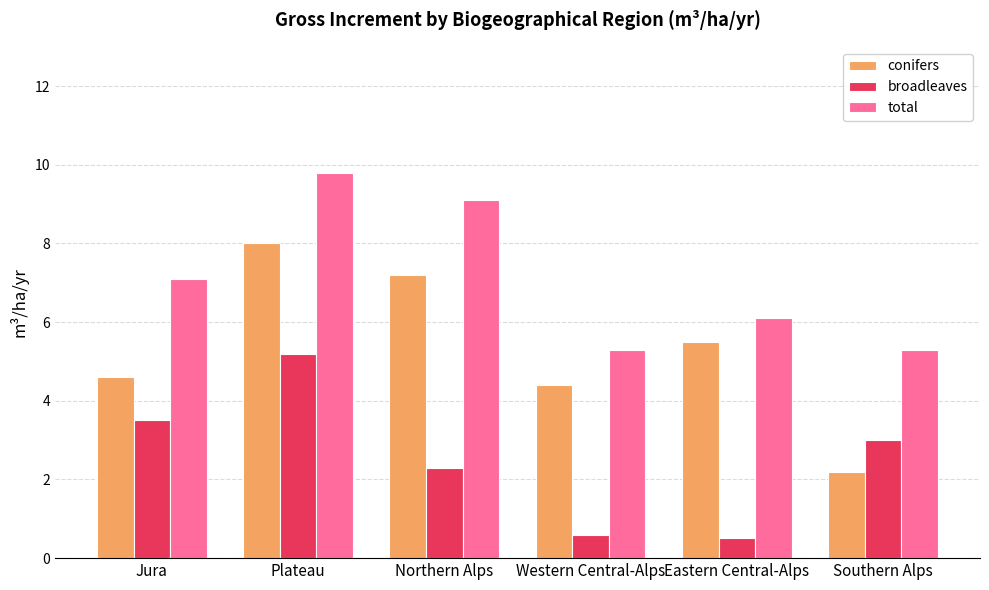

How many data points in conifers are above 5?

3